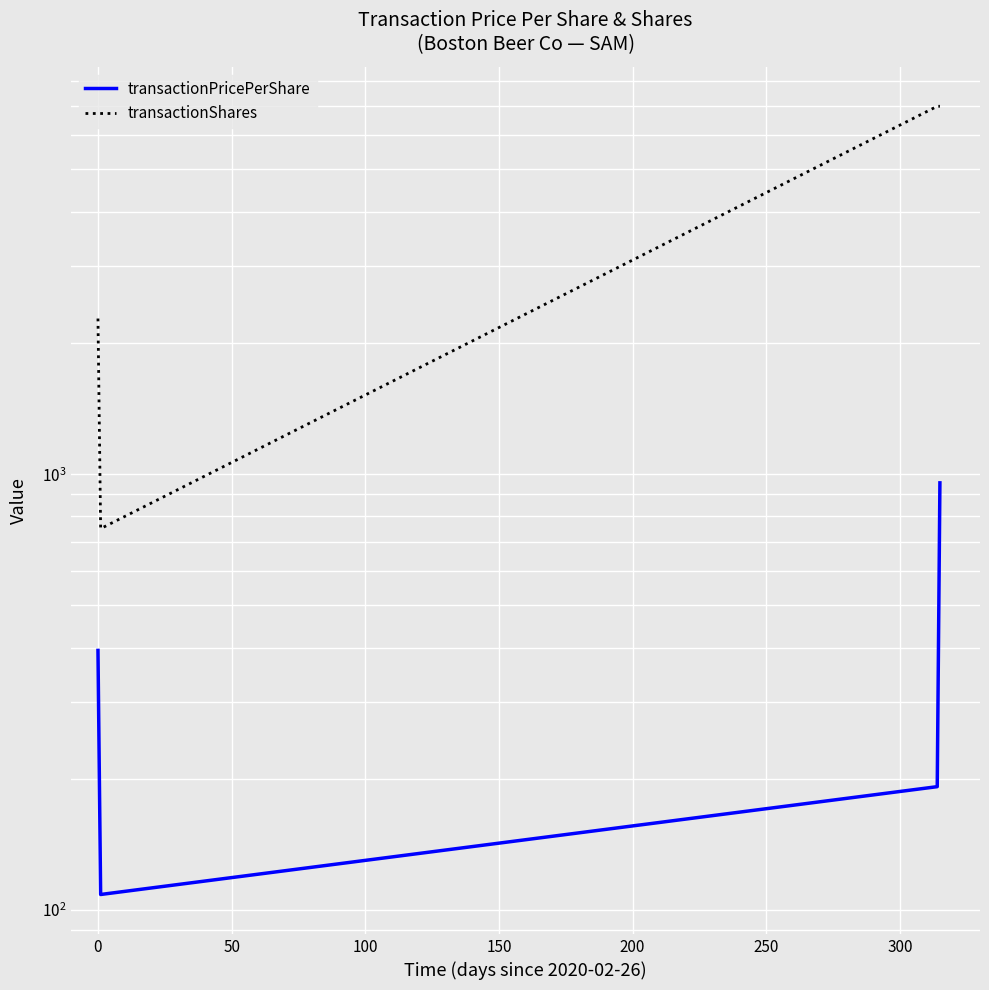

The value of transactionPricePerShare at 0 is 174.0. True or false?

False